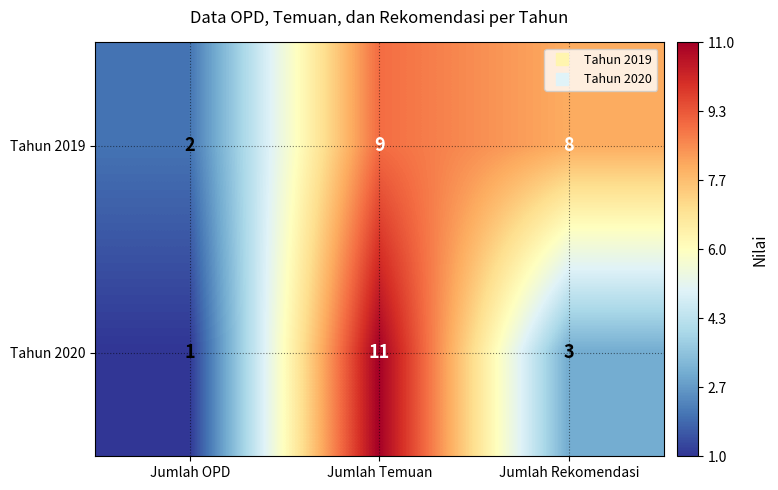

True or false: Tahun 2019 has a value of 8 at Jumlah Rekomendasi.

True